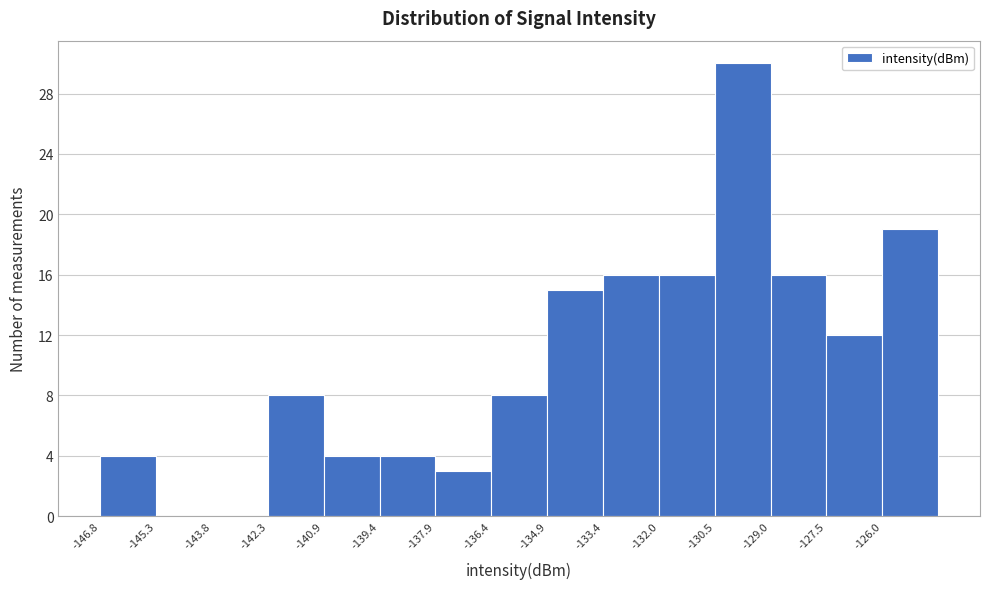

Which range on the x-axis has the tallest bar?

-130.4 to -129.0